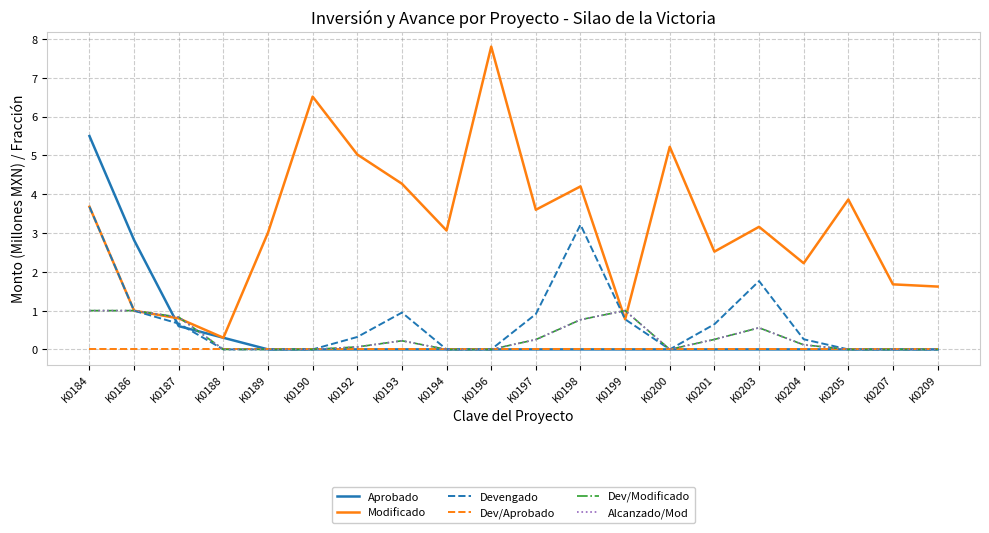

Reading right to left, what are all the values shown in this chart?

Aprobado: K0209=0.0	K0207=0.0	K0205=0.0	K0204=0.0	K0203=0.0	K0201=0.0	K0200=0.0	K0199=0.0	K0198=0.0	K0197=0.0	K0196=0.0	K0194=0.0	K0193=0.0	K0192=0.0	K0190=0.0	K0189=0.0	K0188=0.3	K0187=0.6	K0186=2.8	K0184=5.5
Modificado: K0209=1.6	K0207=1.7	K0205=3.9	K0204=2.2	K0203=3.2	K0201=2.5	K0200=5.2	K0199=0.8	K0198=4.2	K0197=3.6	K0196=7.8	K0194=3.1	K0193=4.3	K0192=5.0	K0190=6.5	K0189=3.0	K0188=0.3	K0187=0.8	K0186=1.0	K0184=3.7
Devengado: K0209=0.0	K0207=0.0	K0205=0.0	K0204=0.3	K0203=1.8	K0201=0.6	K0200=0.0	K0199=0.8	K0198=3.2	K0197=0.9	K0196=0.0	K0194=0.0	K0193=0.9	K0192=0.3	K0190=0.0	K0189=0.0	K0188=0.0	K0187=0.7	K0186=1.0	K0184=3.7
Dev/Aprobado: K0209=0.0	K0207=0.0	K0205=0.0	K0204=0.0	K0203=0.0	K0201=0.0	K0200=0.0	K0199=0.0	K0198=0.0	K0197=0.0	K0196=0.0	K0194=0.0	K0193=0.0	K0192=0.0	K0190=0.0	K0189=0.0	K0188=0.0	K0187=0.0	K0186=0.0	K0184=0.0
Dev/Modificado: K0209=0.0	K0207=0.0	K0205=0.0	K0204=0.1	K0203=0.6	K0201=0.3	K0200=0.0	K0199=1.0	K0198=0.8	K0197=0.3	K0196=0.0	K0194=0.0	K0193=0.2	K0192=0.1	K0190=0.0	K0189=0.0	K0188=0.0	K0187=0.8	K0186=1.0	K0184=1.0
Alcanzado/Mod: K0209=0.0	K0207=0.0	K0205=0.0	K0204=0.1	K0203=0.6	K0201=0.3	K0200=0.0	K0199=1.0	K0198=0.8	K0197=0.3	K0196=0.0	K0194=0.0	K0193=0.2	K0192=0.1	K0190=0.0	K0189=0.0	K0188=0.0	K0187=0.8	K0186=1.0	K0184=1.0